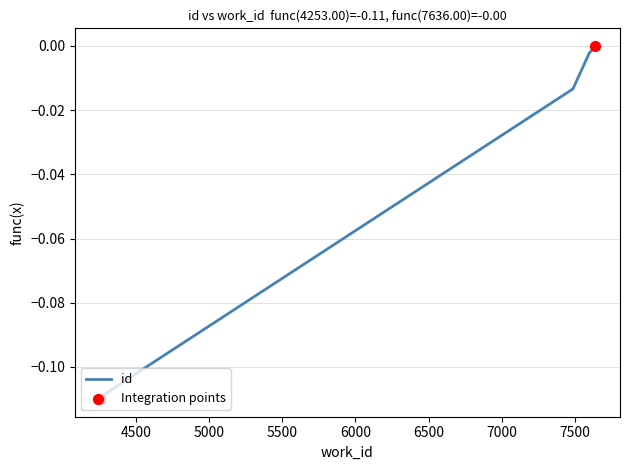

Which has a higher value, 5000 or 6500?

6500